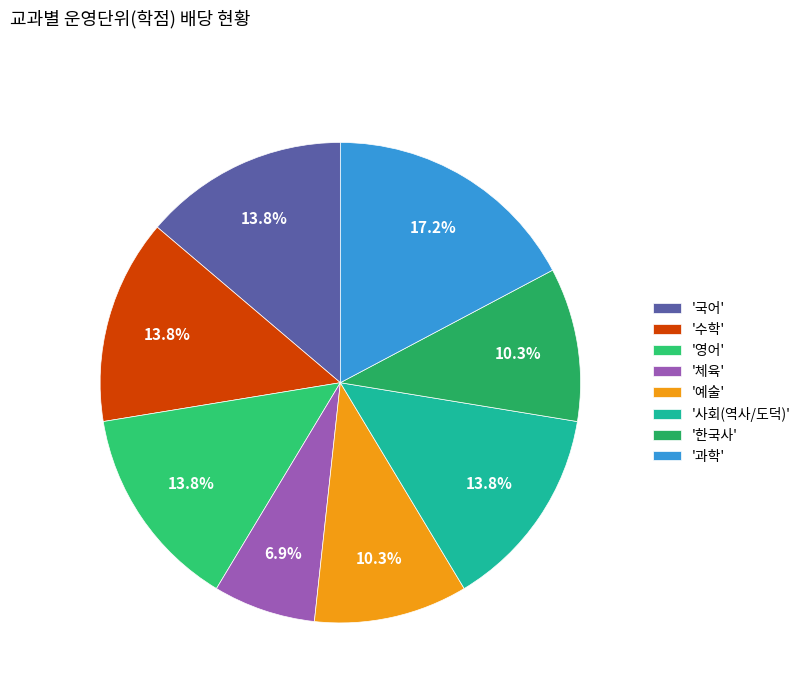

Count the number of slices in the pie.

8